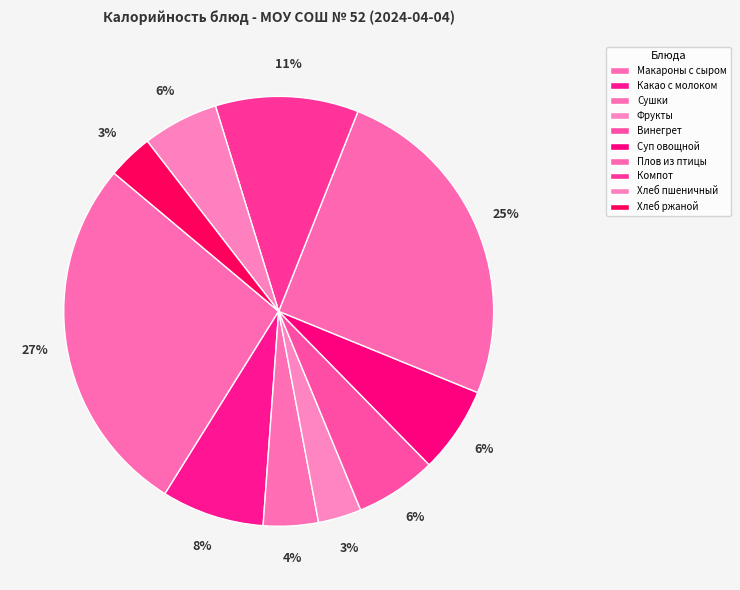

Do Хлеб пшеничный and Какао с молоком together represent more than half of the pie?

No